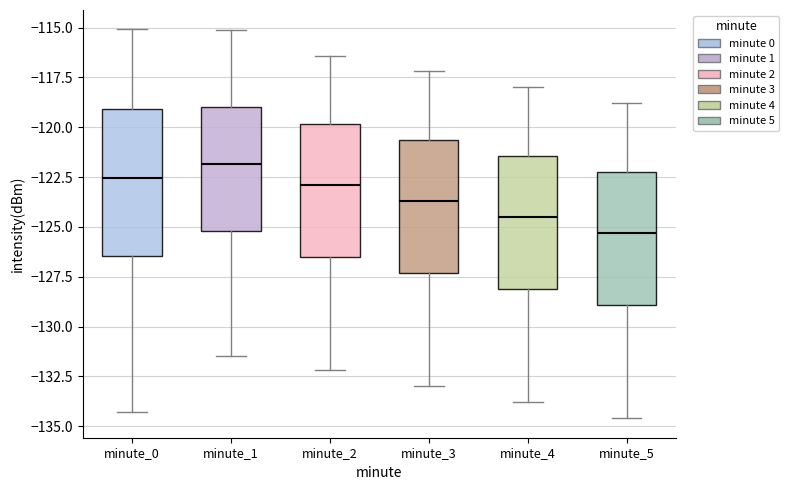

Reading left to right, transcribe this box plot: for each box, give where its median line is, the range the box spans, and where its two whiskers end, as read against the y-axis. The values are not printed on the chart, so give them approximately, as read against the axis.

minute_0: median -122.5, box -126.5 to -119.0, whiskers -134.5 to -115.0
minute_1: median -122.0, box -125.0 to -119.0, whiskers -131.5 to -115.0
minute_2: median -123.0, box -126.5 to -120.0, whiskers -132.0 to -116.5
minute_3: median -123.5, box -127.5 to -120.5, whiskers -133.0 to -117.0
minute_4: median -124.5, box -128.0 to -121.5, whiskers -134.0 to -118.0
minute_5: median -125.5, box -129.0 to -122.0, whiskers -134.5 to -119.0